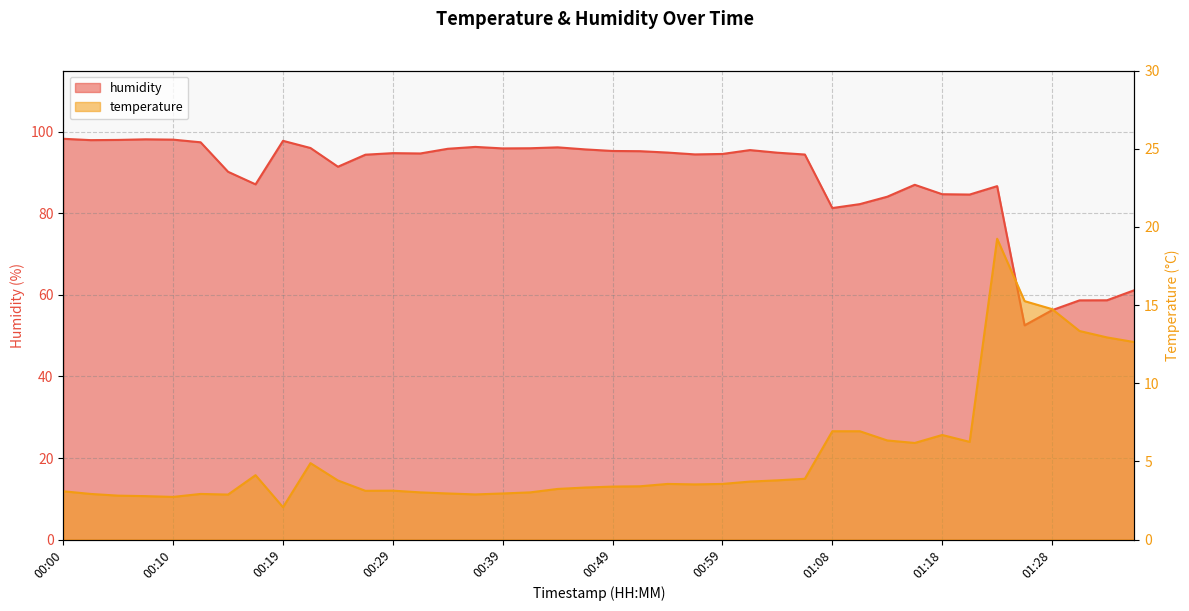

What is the spread (max minus min) of values at 00:10?

95.3